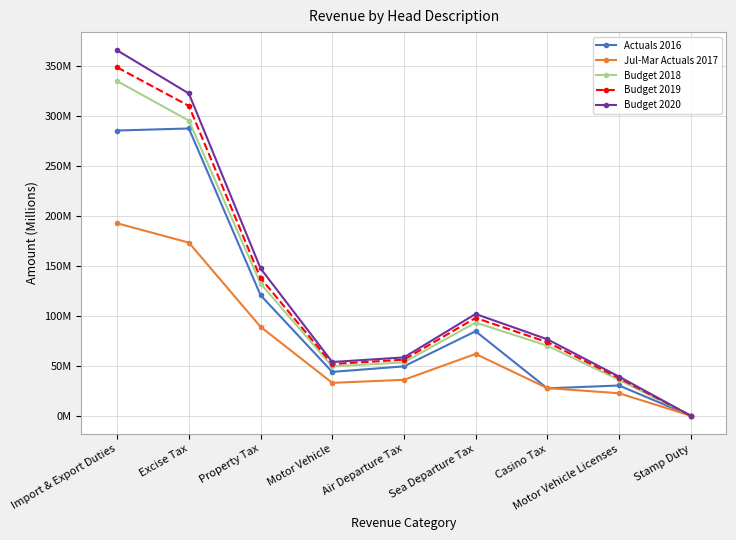

Is this an area chart (filled region under the line)?

No